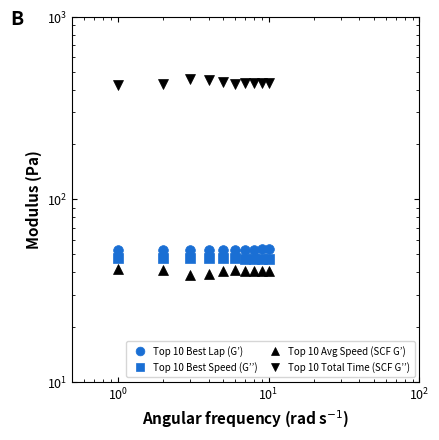

What is the lowest value of the Top 10 Total Time (SCF G’’) series?

425.5